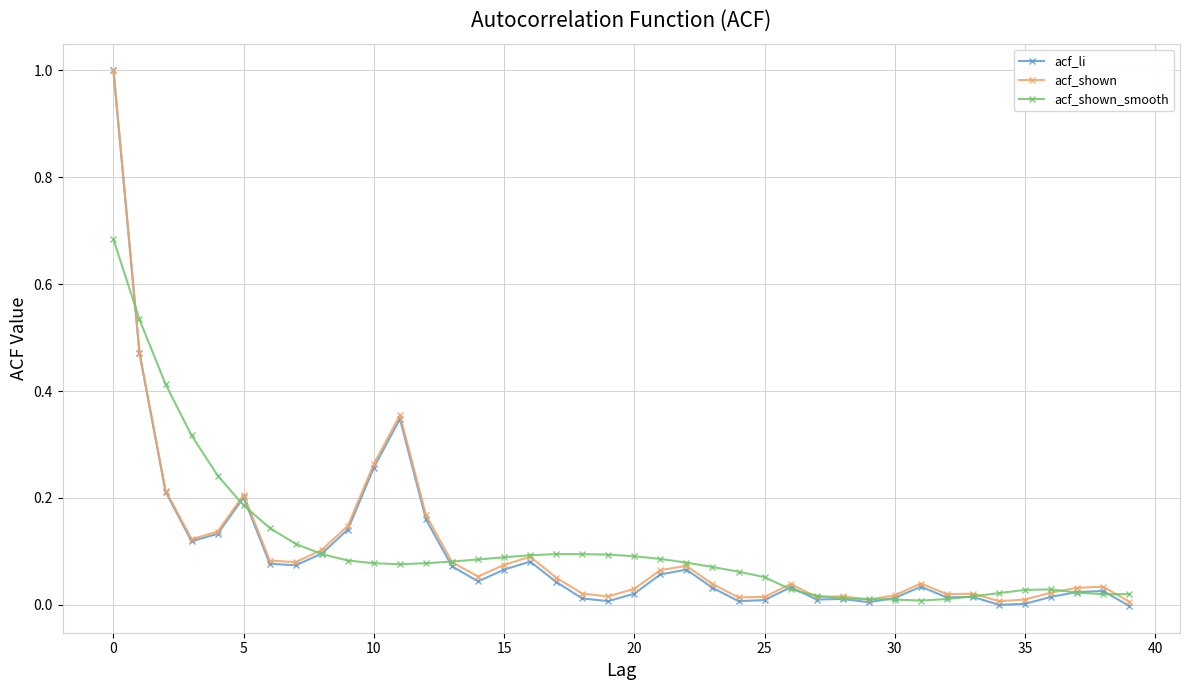

True or false: acf_li has more than 0 points higher than both neighbors.

True